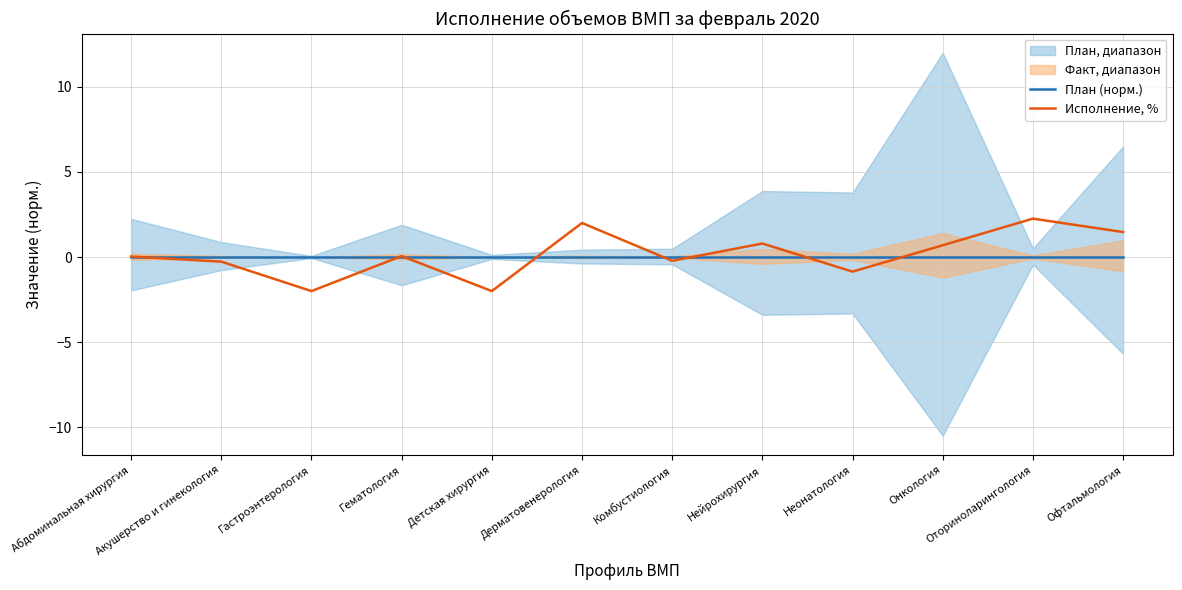

Is the value of План (норм.) at Детская хирургия greater than the value of Исполнение, % at Неонатология?

Yes